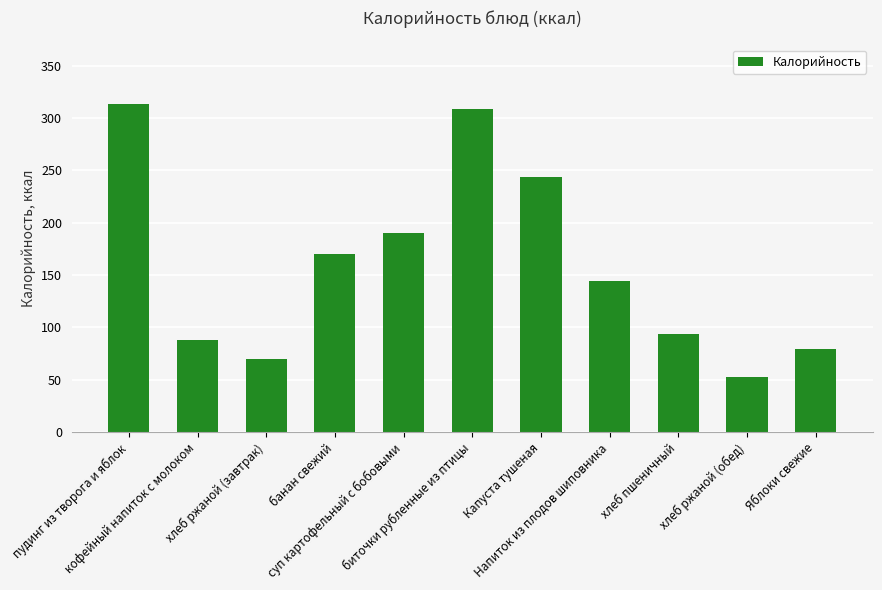

What is the value of the 10th bar from the left?

52.2